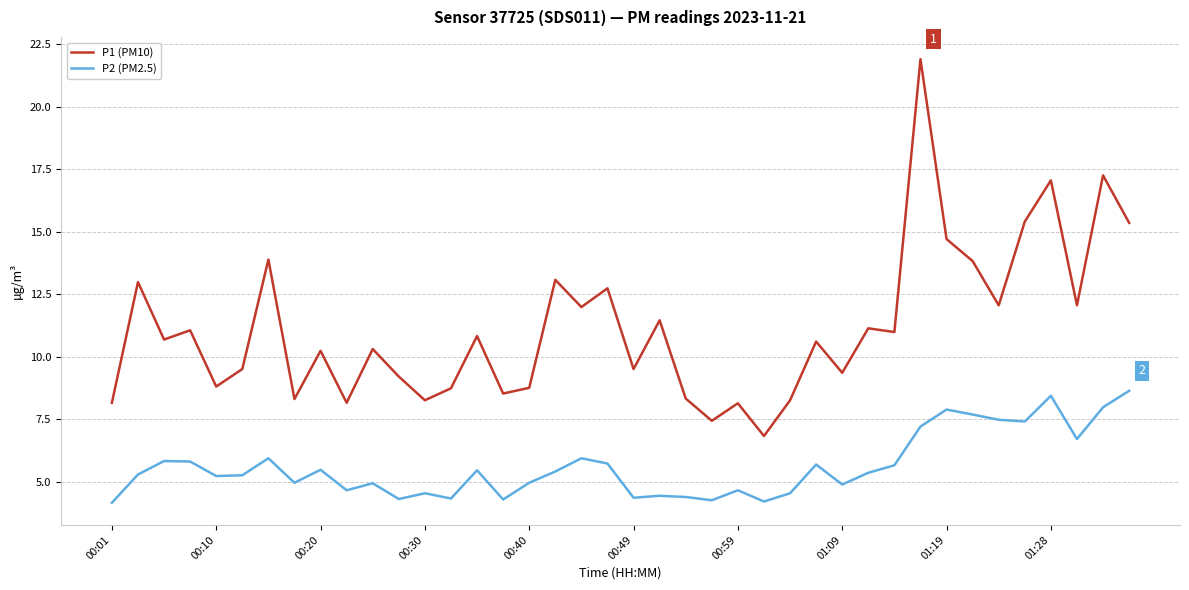

True or false: P2 (PM2.5) and P1 (PM10) intersect in this chart.

False